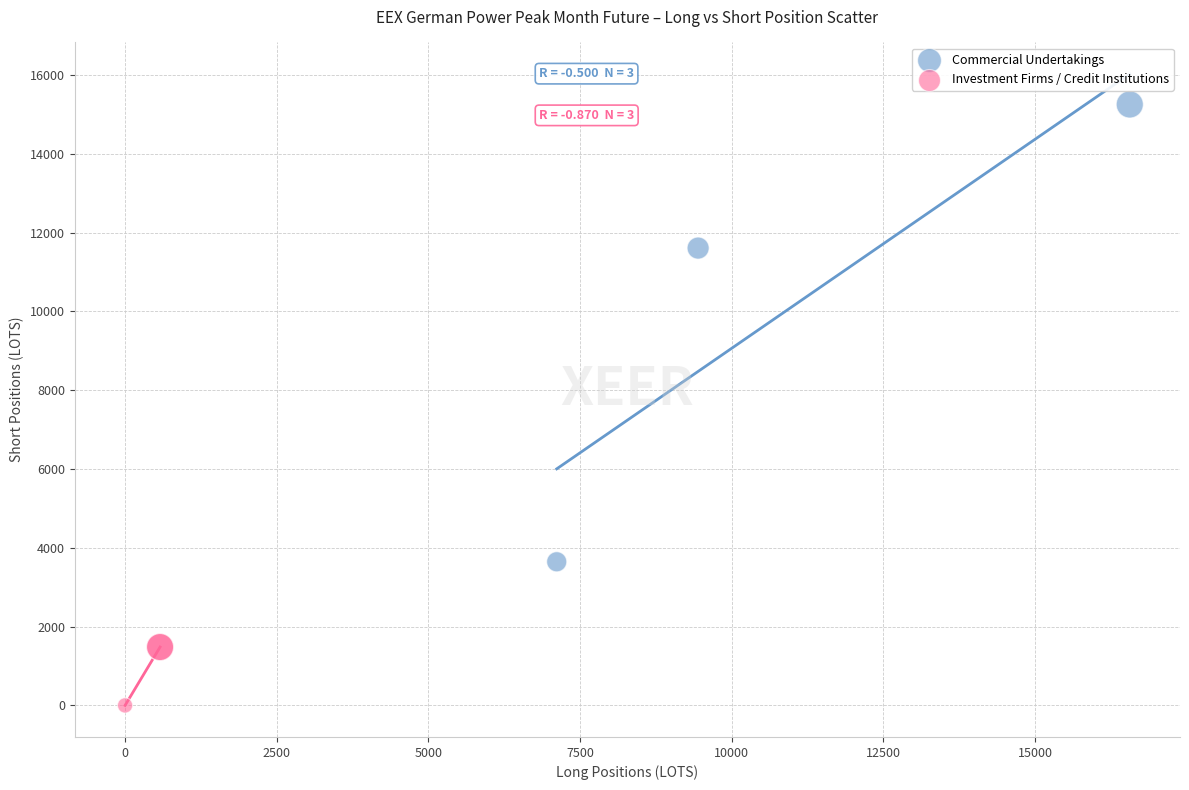

Which series reaches the maximum Y coordinate?

Commercial Undertakings